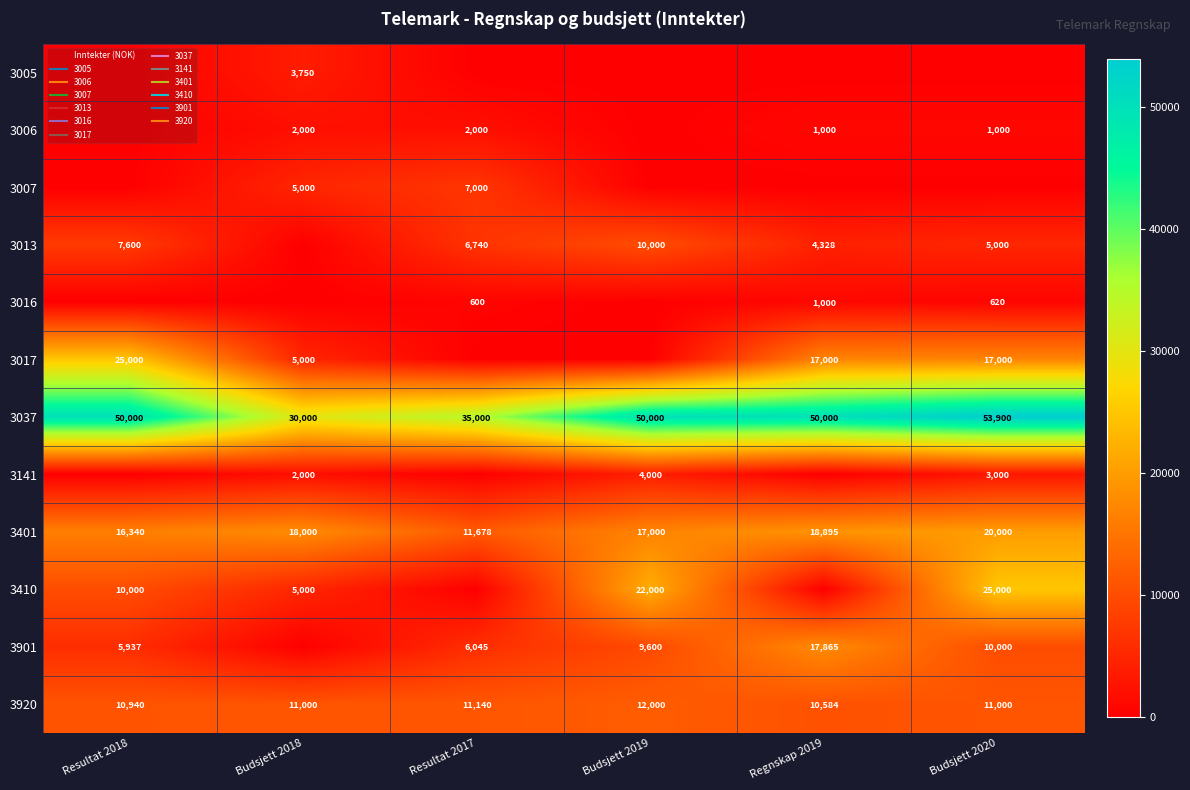

What is the average value of the 3920 series?

11110.6